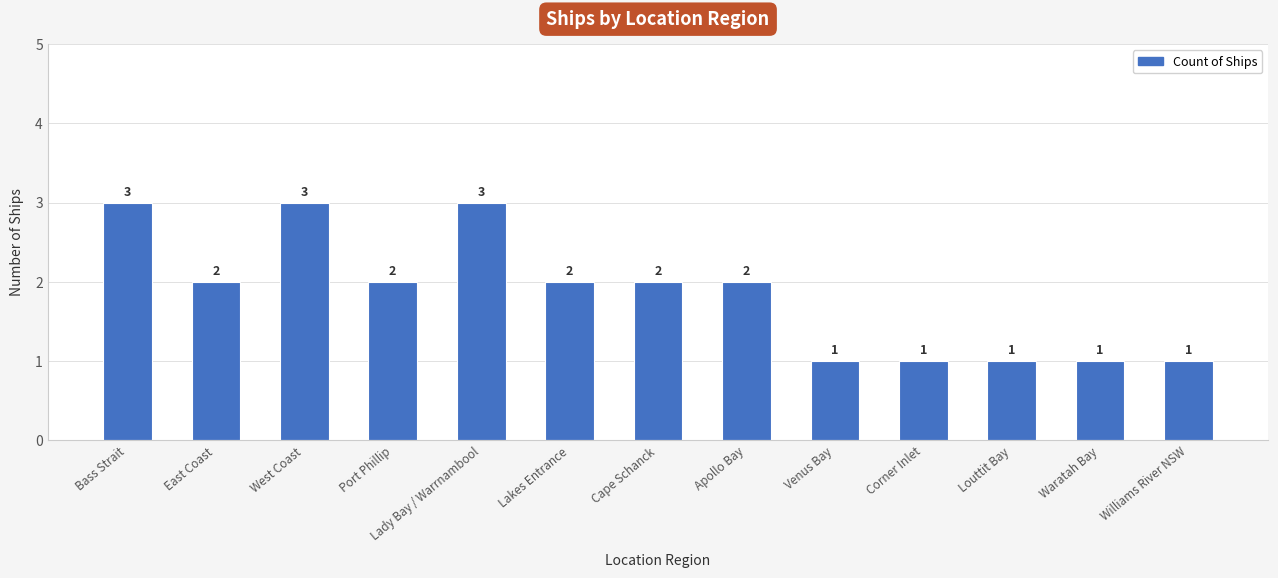

What is the value of the 9th bar from the left?

1